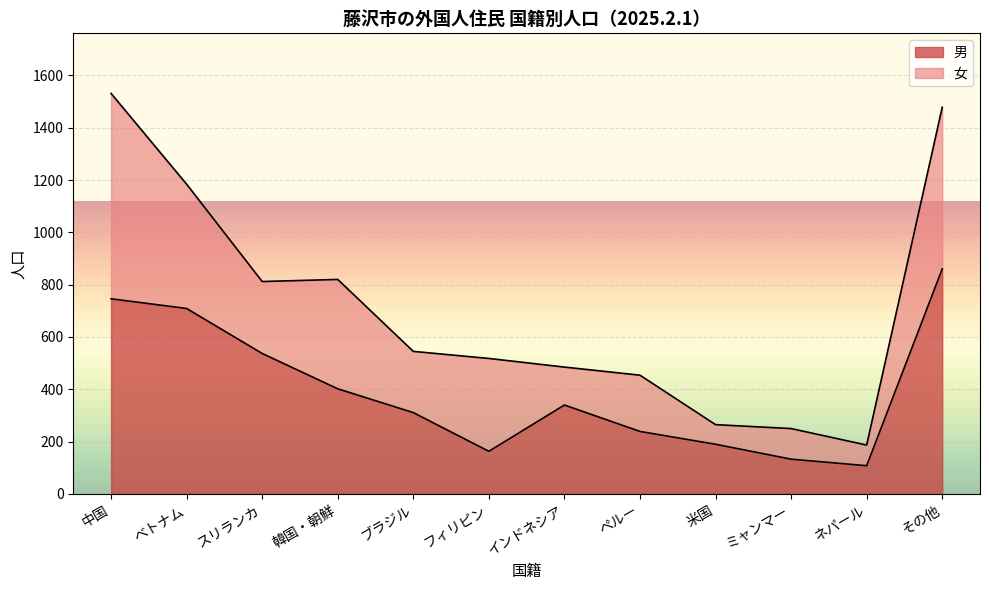

True or false: the data shows 537 at スリランカ.

True